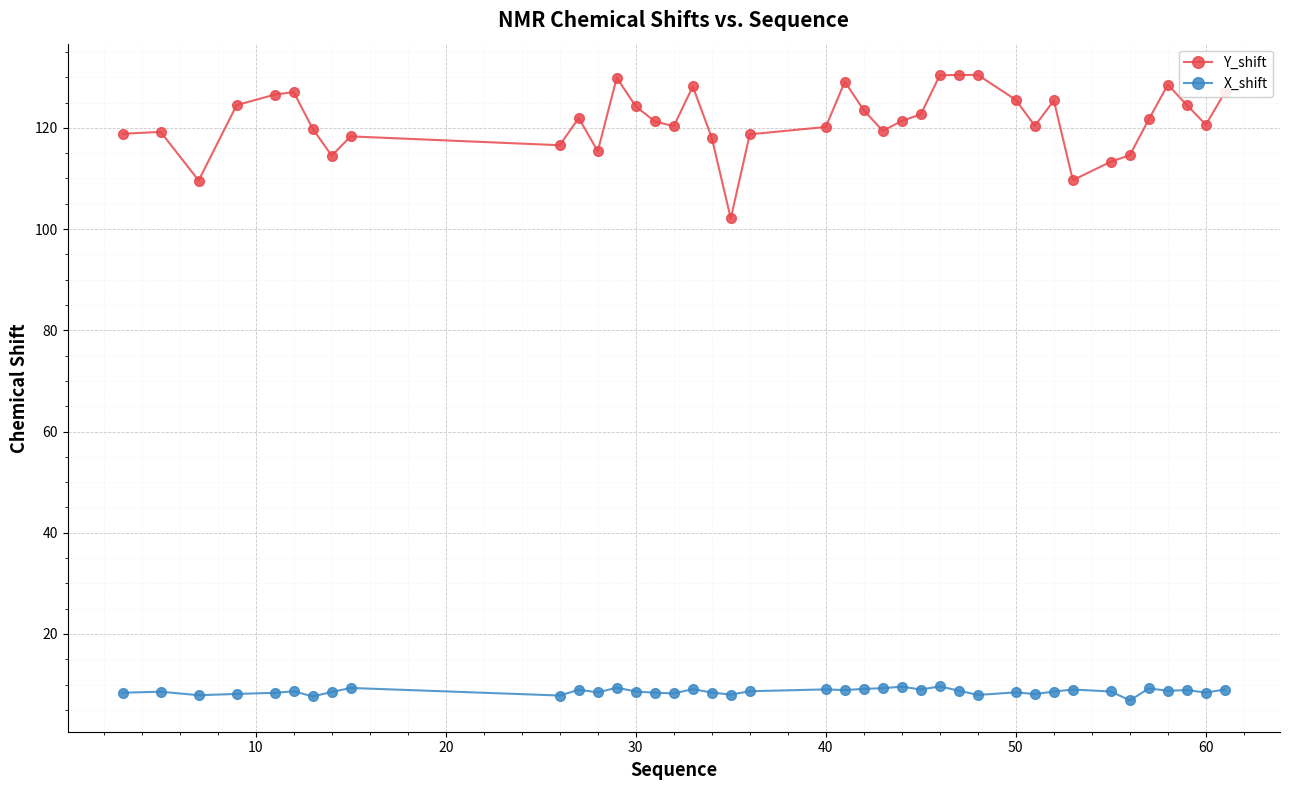

What is the value of the X_shift point at the 15th from the left?

8.4